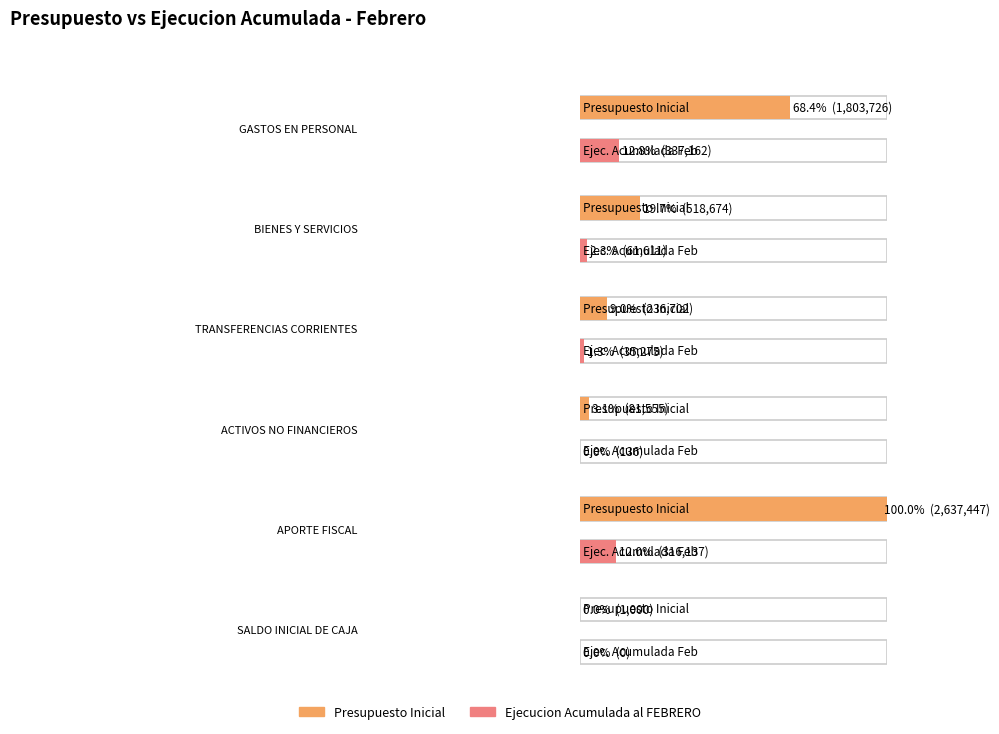

Is it true that Presupuesto Inicial equals 570 at SALDO INICIAL DE CAJA?

False